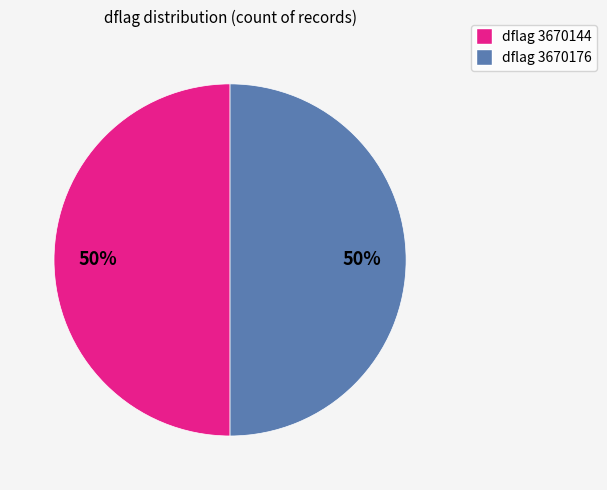

Is the sum of dflag 3670144 and dflag 3670176 greater than half?

Yes